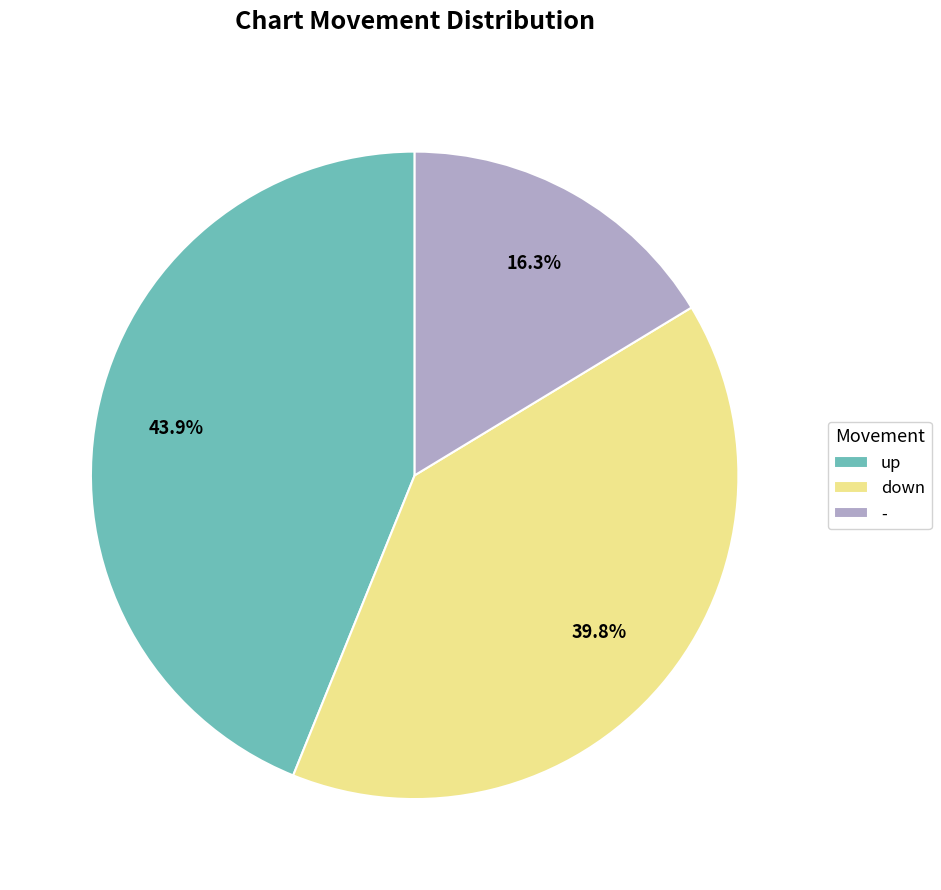

What is the total percentage of up and -?

60.2%